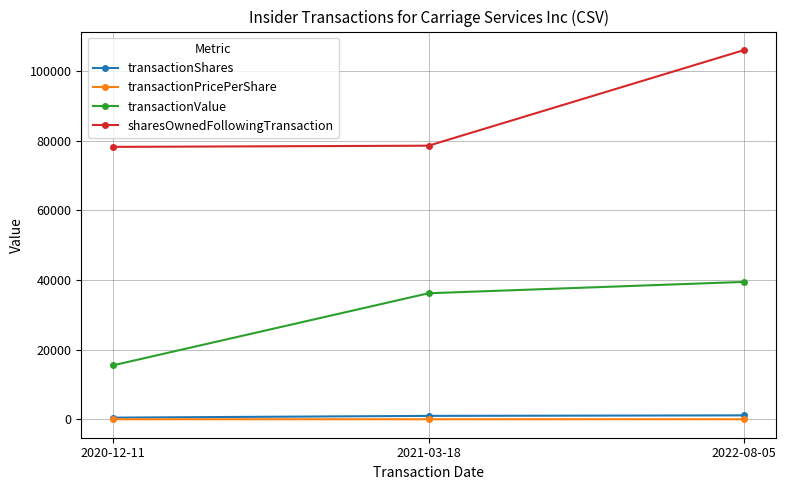

At which label is transactionValue closest to 27481?

2021-03-18